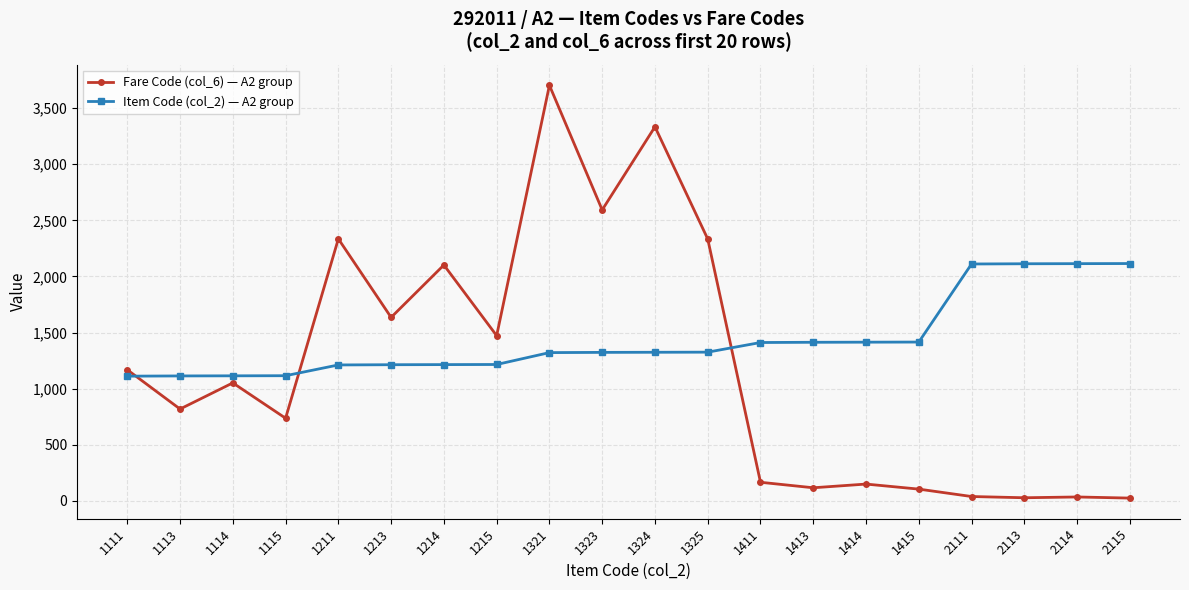

Which series has the largest range (max minus min)?

Fare Code (col_6) — A2 group